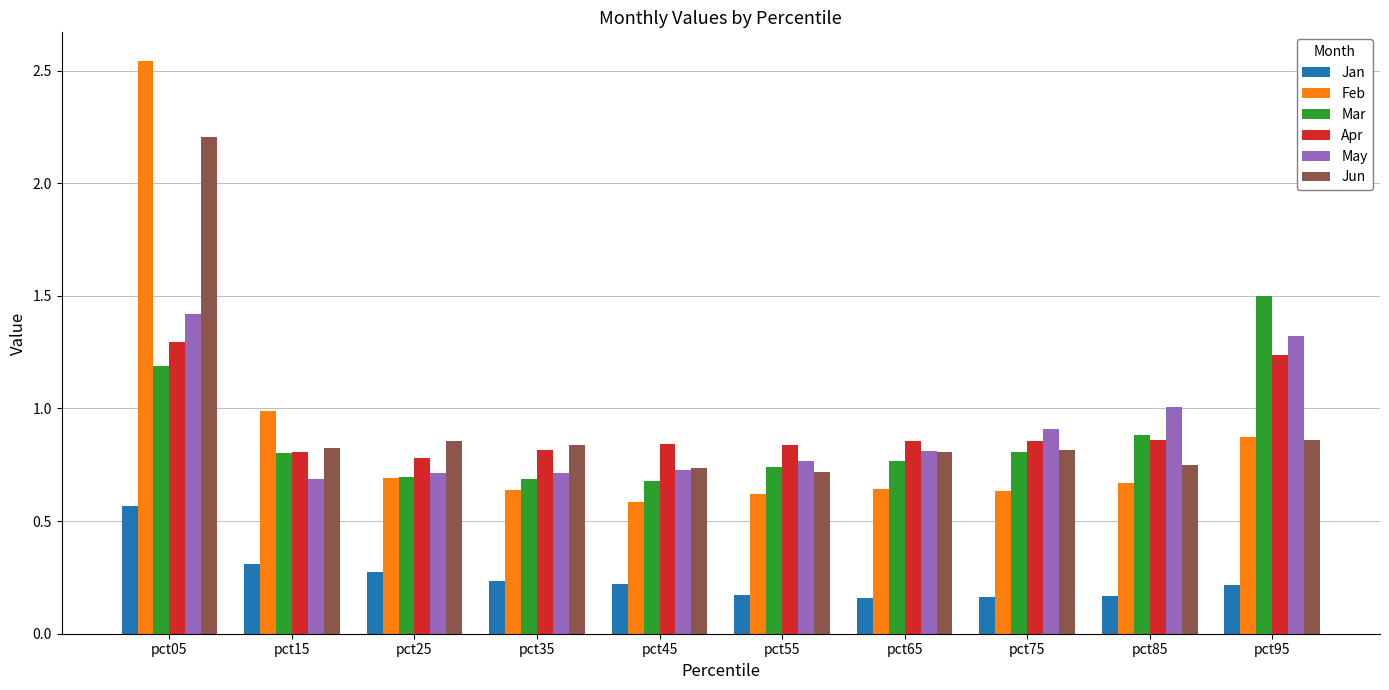

The value of Feb at pct55 is 1.0. True or false?

False